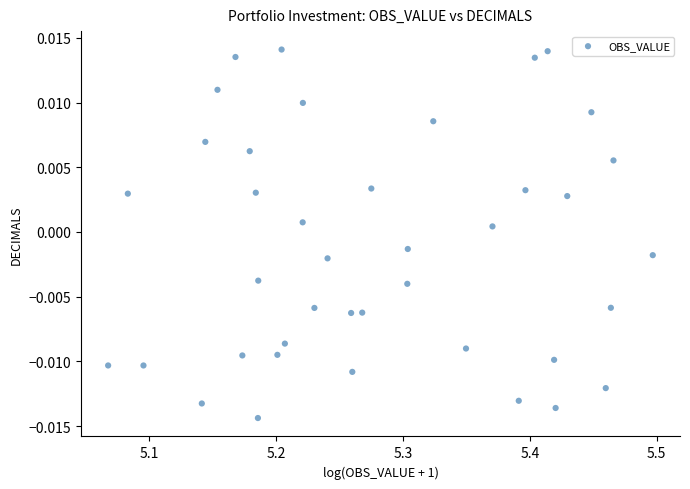

What is the range of X values (max minus min)?

0.4